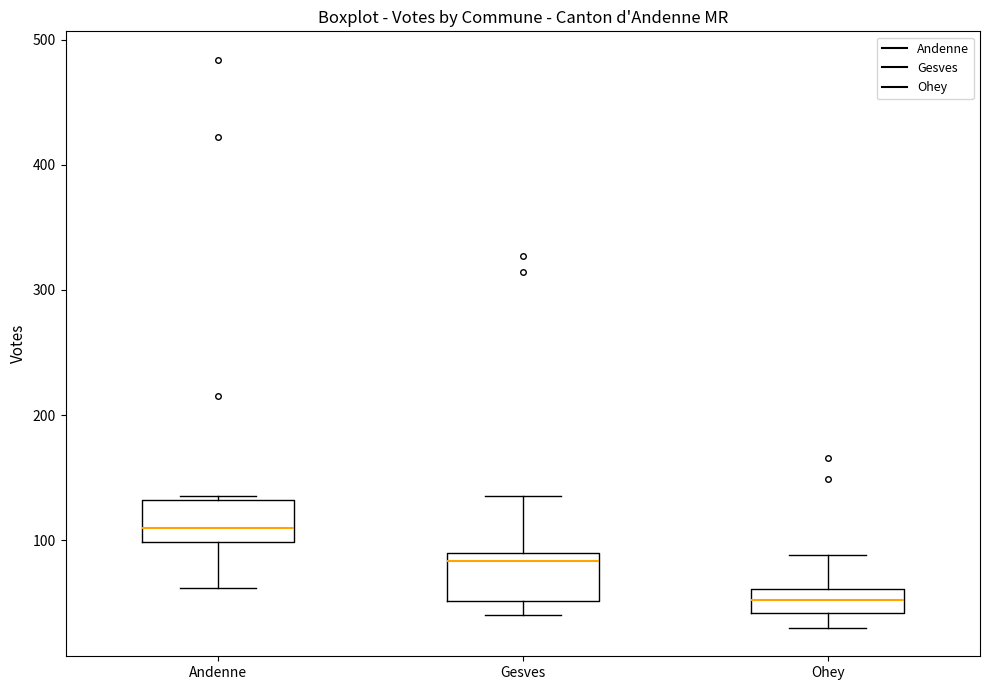

Which box has the lowest median line?

Ohey